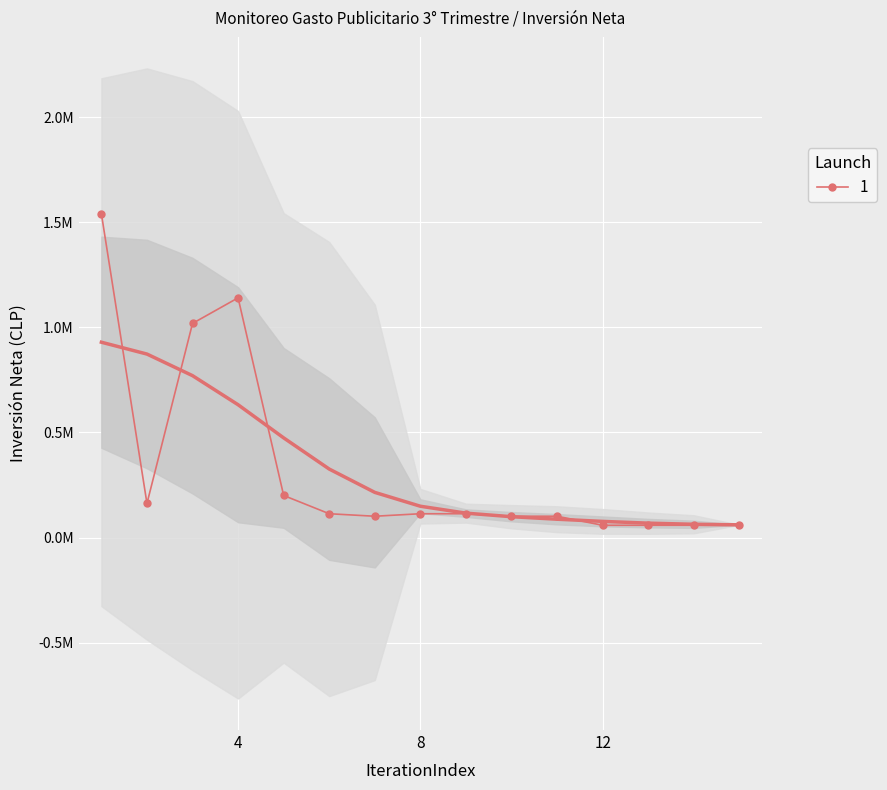

List the labels in order of value, largest first.

1, 4, 3, 5, 2, 6, 8, 9, 7, 10, 11, 12, 13, 14, 15